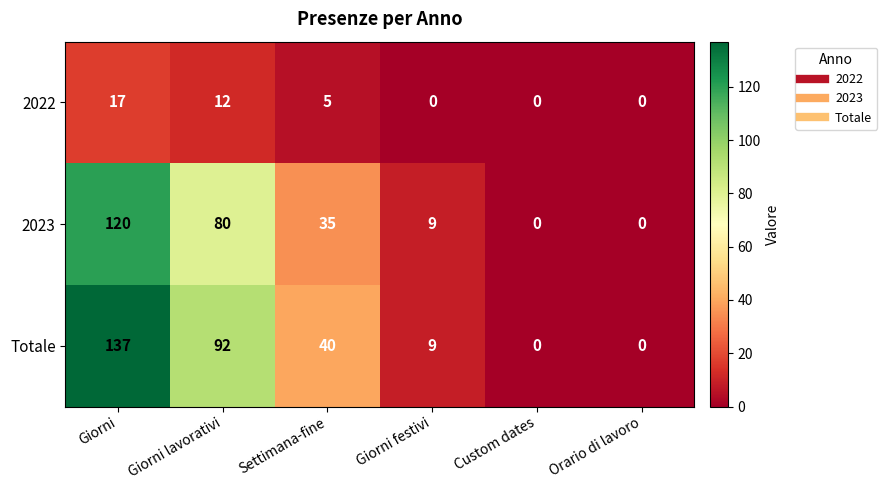

What is the greatest value displayed?

137